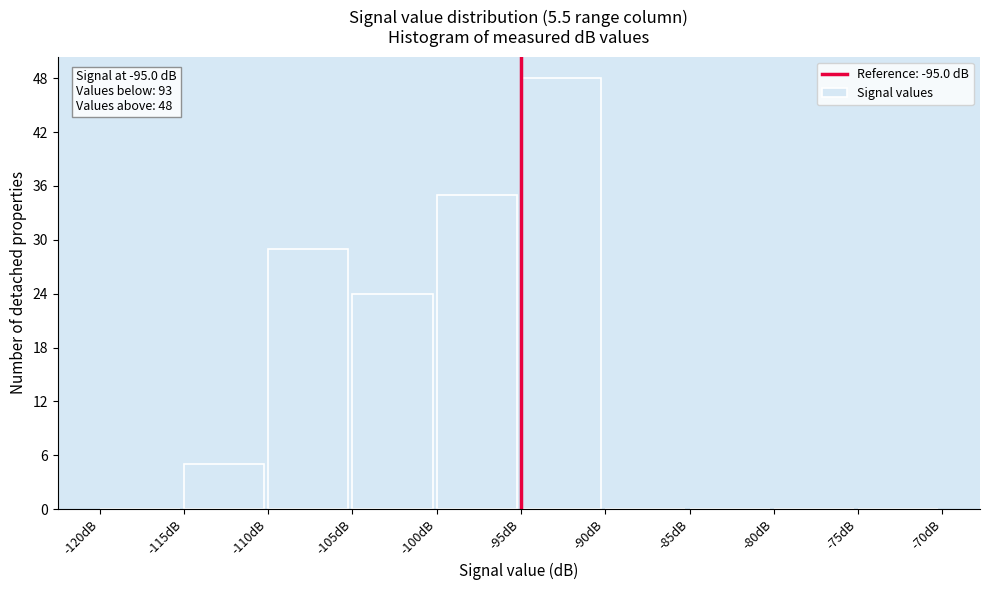

Over which range of the x-axis is the bar tallest?

-95 to -90